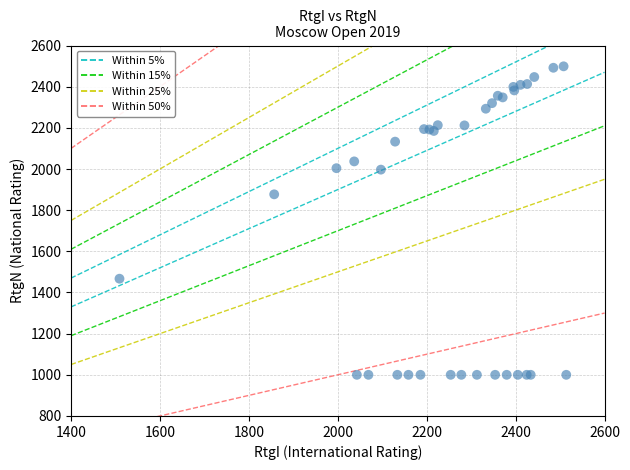

What Y value in the scatter plot is closest to 1749?

1877